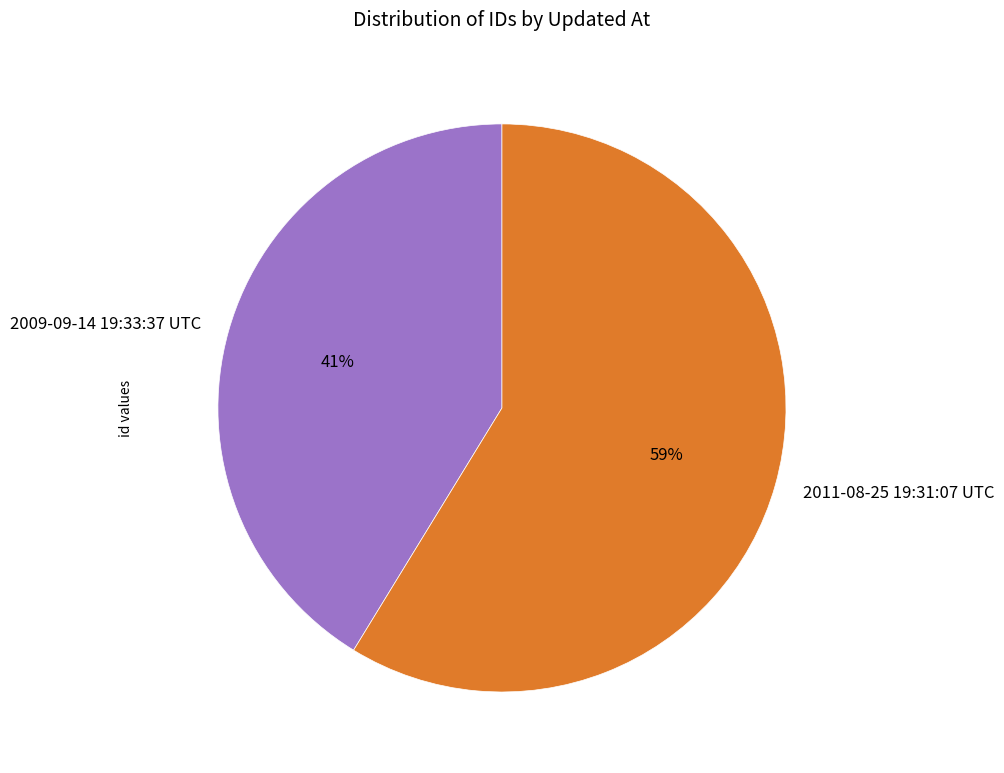

What is the ratio of the value at 2011-08-25 19:31:07 UTC to the value at 2009-09-14 19:33:37 UTC?

1.4